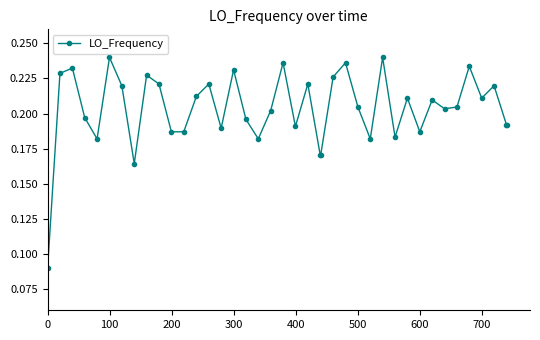

How many interior local peaks (higher than both neighbors) does the data have?

13